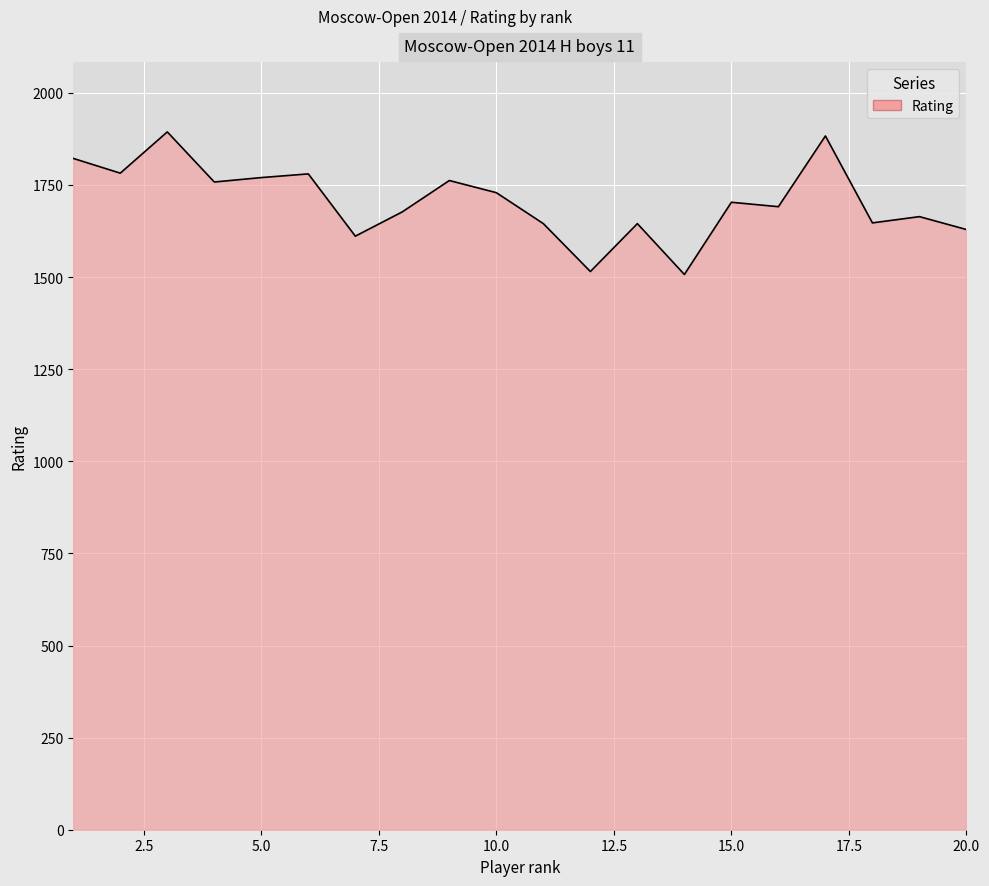

What is the greatest value displayed?

1894